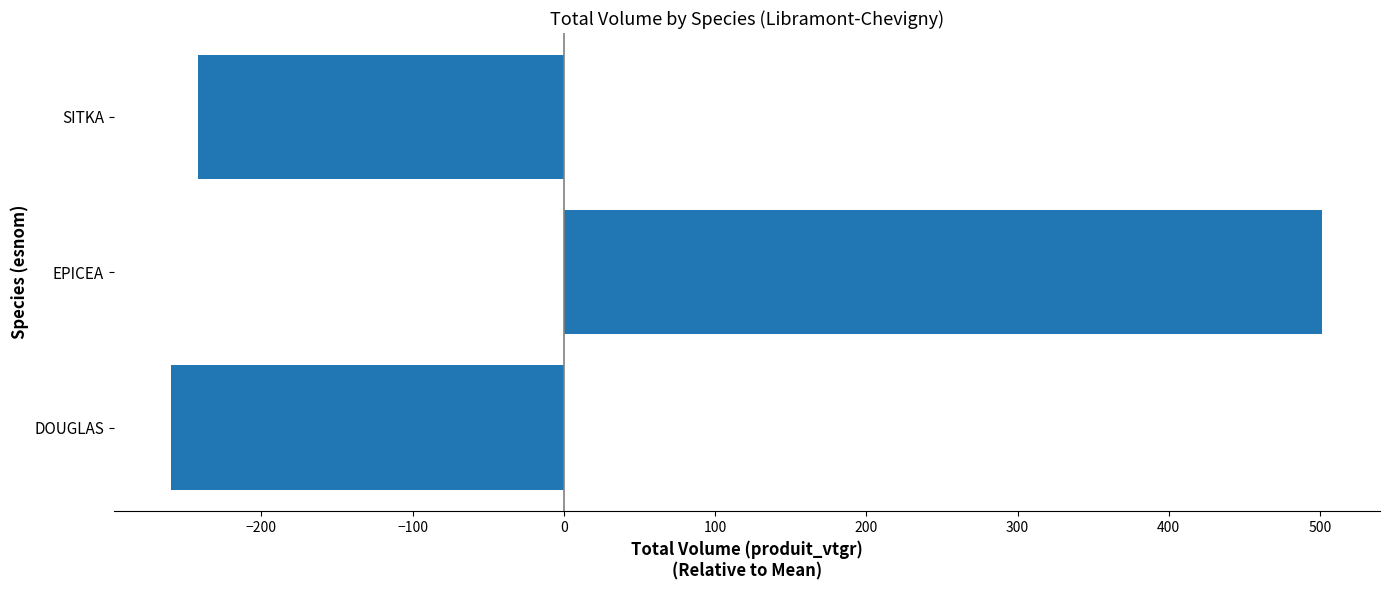

Rank the categories by value from lowest to highest.

DOUGLAS, SITKA, EPICEA